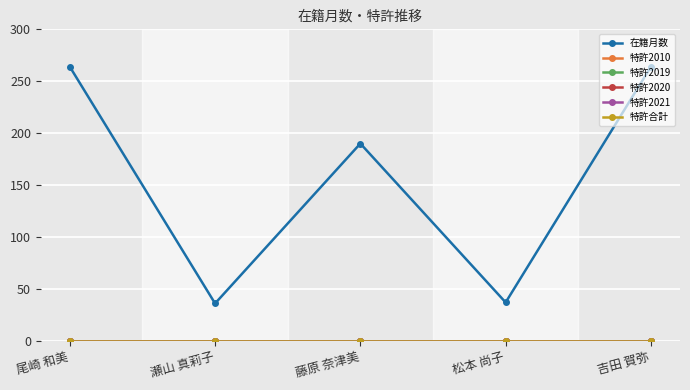

Is this an area chart (filled region under the line)?

No